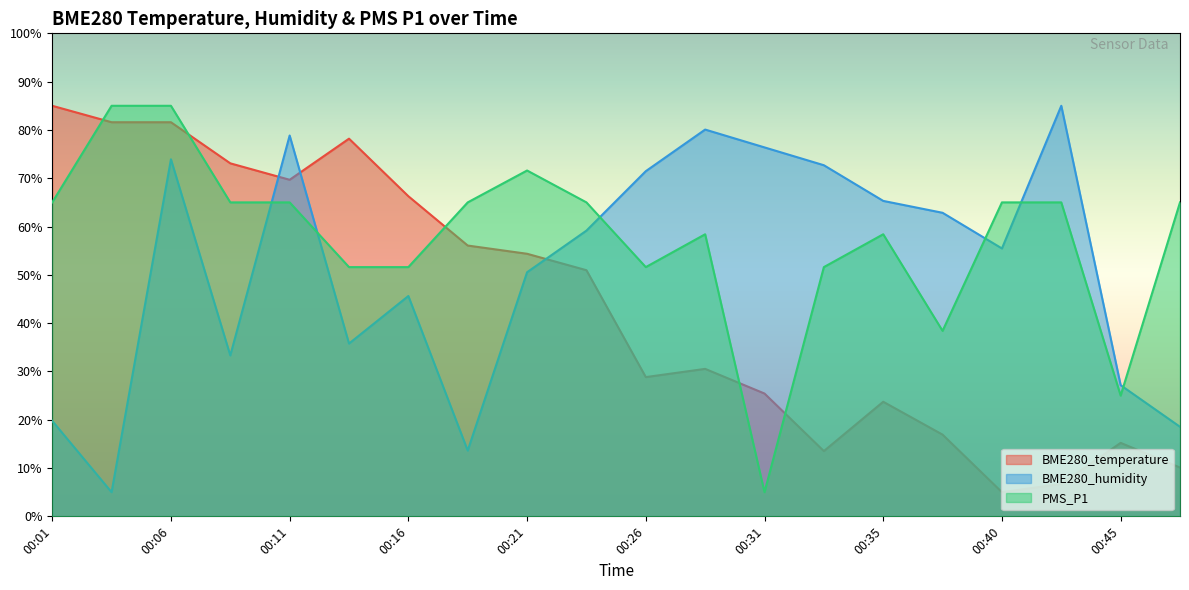

How many lines are shown in the chart?

3